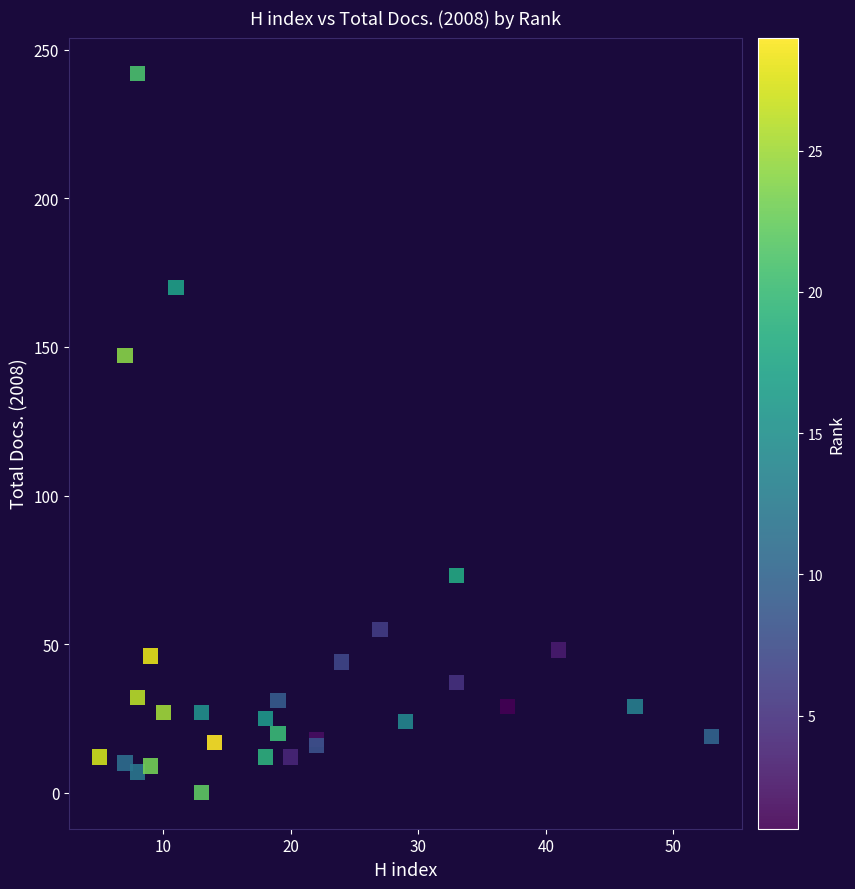

What Y value in the scatter plot is closest to 121?

147